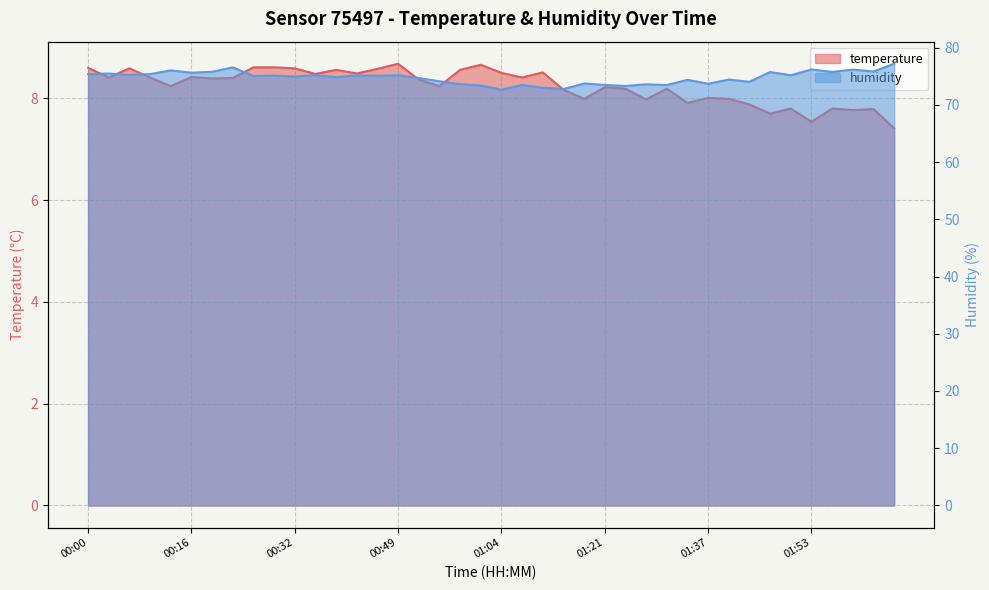

Reading left to right, transcribe all the data shown in this chart.

temperature: 8.6	8.4	8.6	8.4	8.2	8.4	8.4	8.4	8.6	8.6	8.6	8.5	8.6	8.5	8.6	8.7	8.4	8.2	8.6	8.7	8.5	8.4	8.5	8.2	8.0	8.2	8.2	8.0	8.2	7.9	8.0	8.0	7.9	7.7	7.8	7.5	7.8	7.8	7.8	7.4
humidity: 75.4	75.5	75.2	75.4	76.0	75.6	75.8	76.5	75.0	75.1	74.9	75.2	74.8	75.2	75.1	75.2	74.7	74.1	73.6	73.4	72.6	73.5	73.0	72.8	73.7	73.5	73.3	73.6	73.5	74.4	73.7	74.4	74.0	75.7	75.2	76.2	75.7	76.2	75.8	77.2